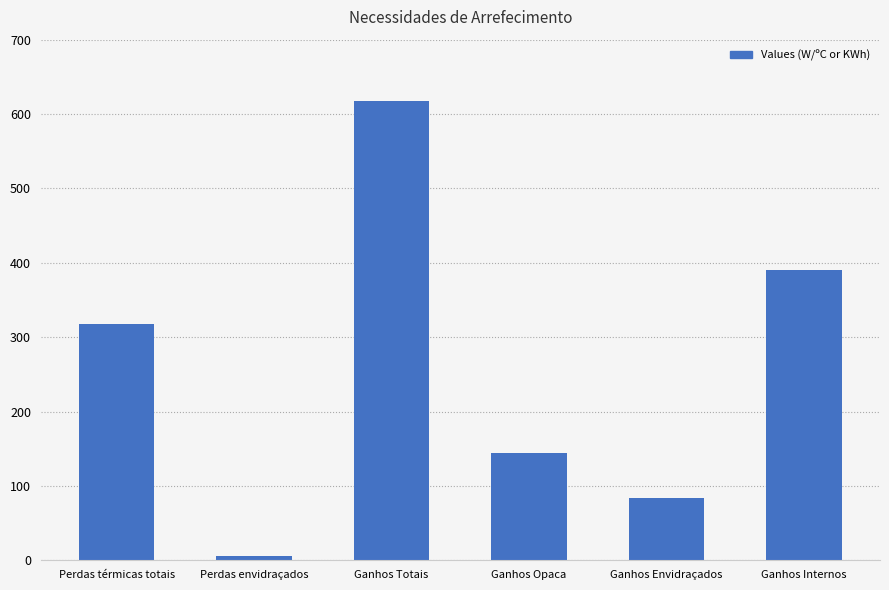

At which label is the value closest to 311?

Perdas térmicas totais